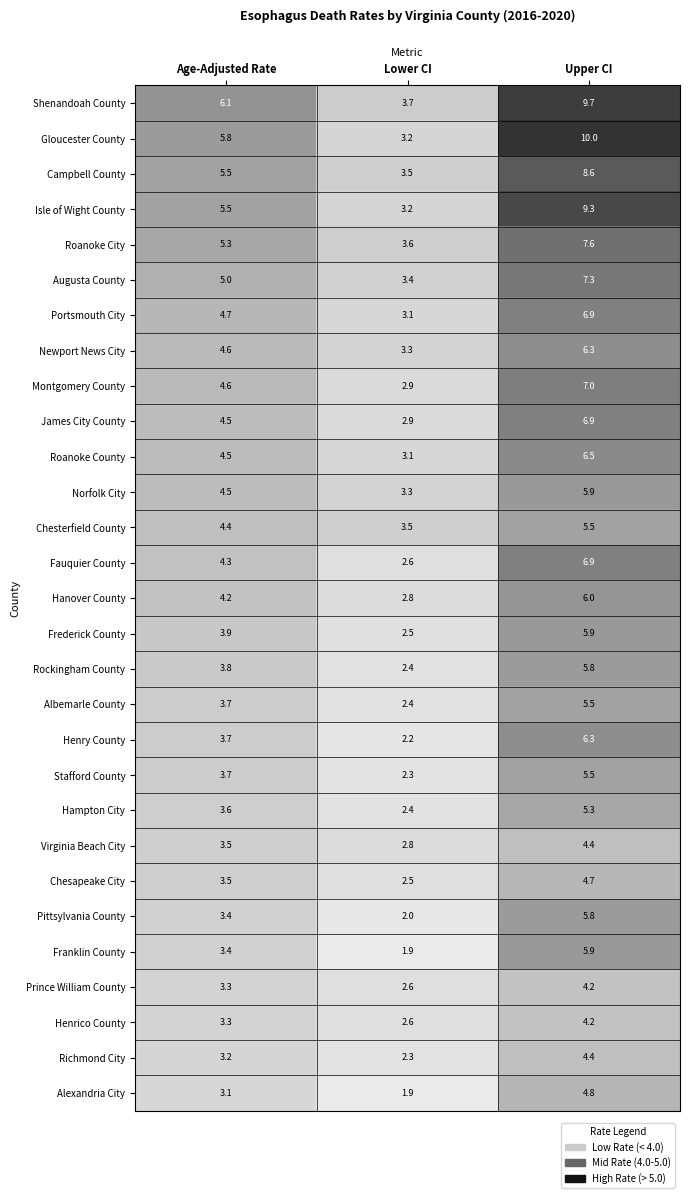

Which series has the widest spread of values?

Gloucester County